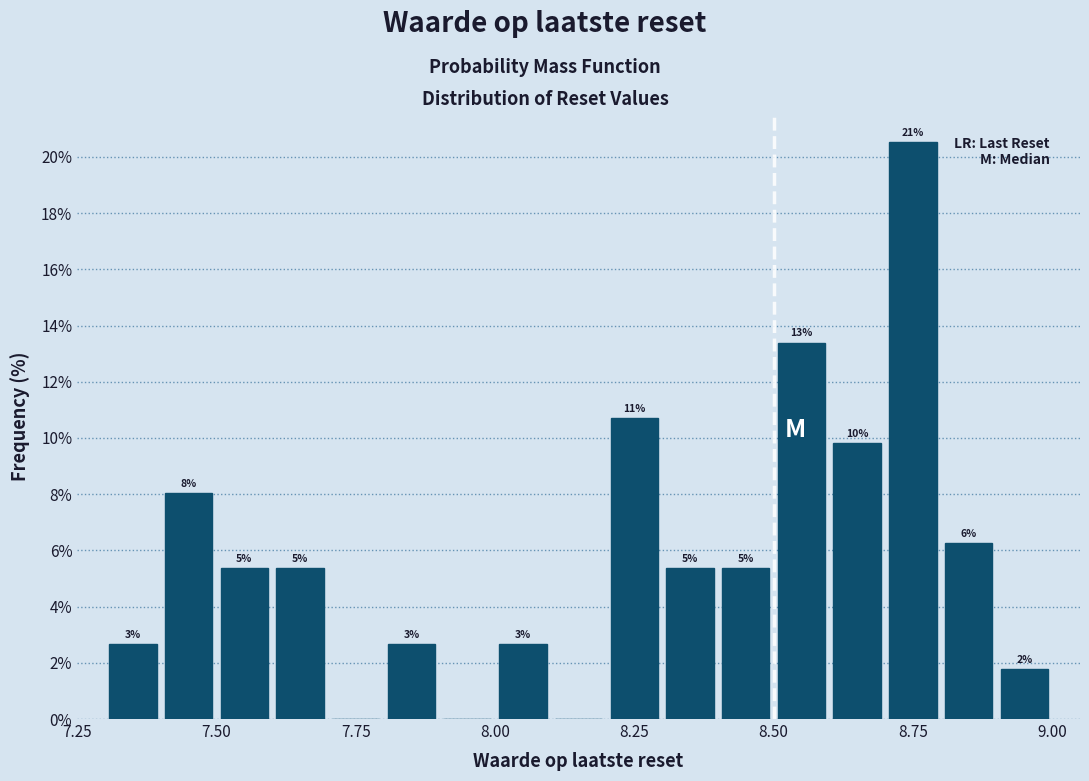

Read against the x-axis, roughly where is the centre of the tallest bar?

8.75